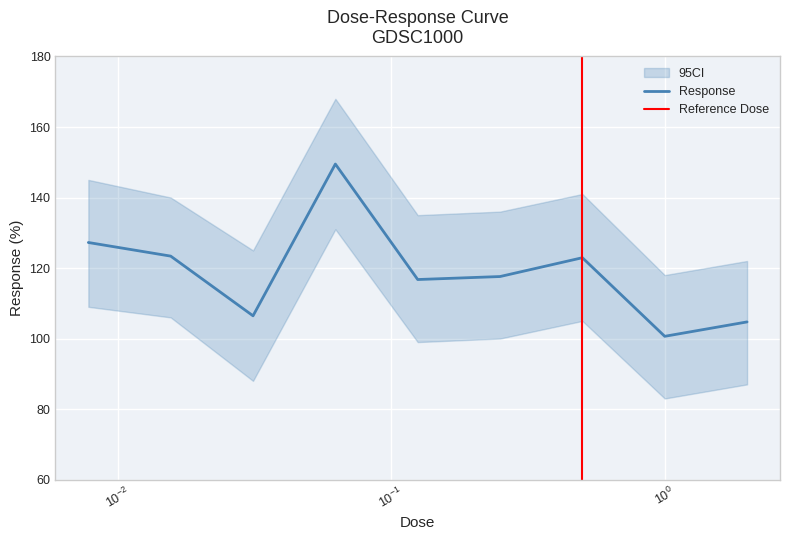

What value does the data have at 0.015625?

123.4